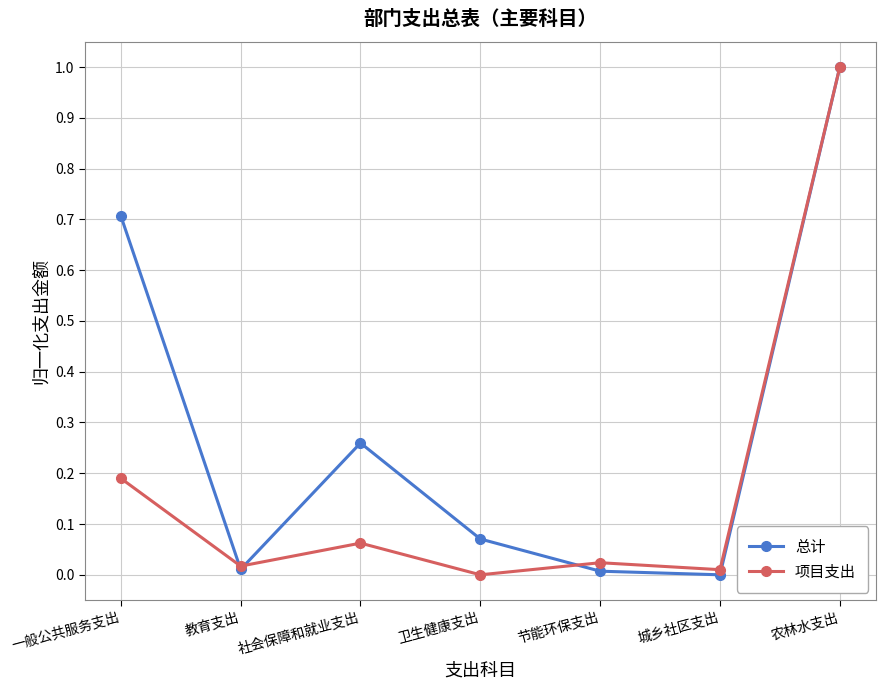

Rank the series by their average value, from lowest to highest.

项目支出, 总计